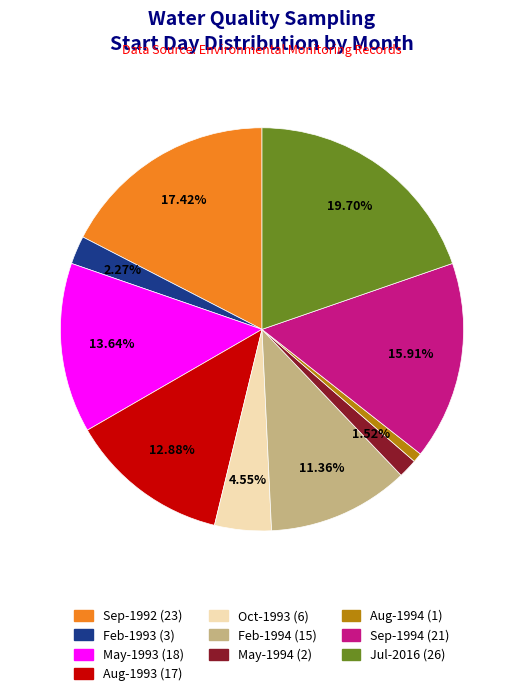

Is there a majority slice in this chart?

No